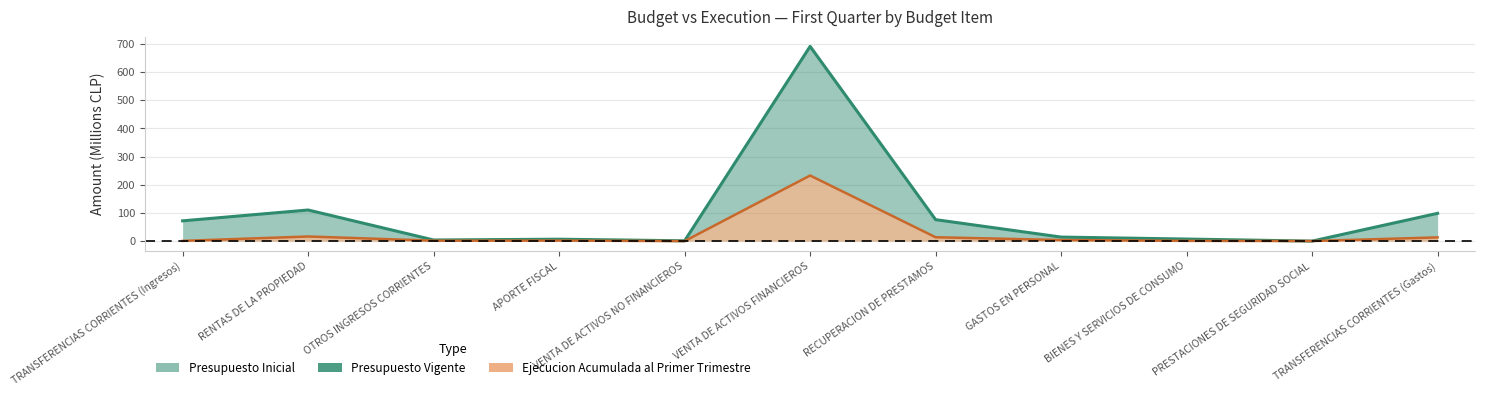

True or false: the data shows 6.7 at APORTE FISCAL.

True